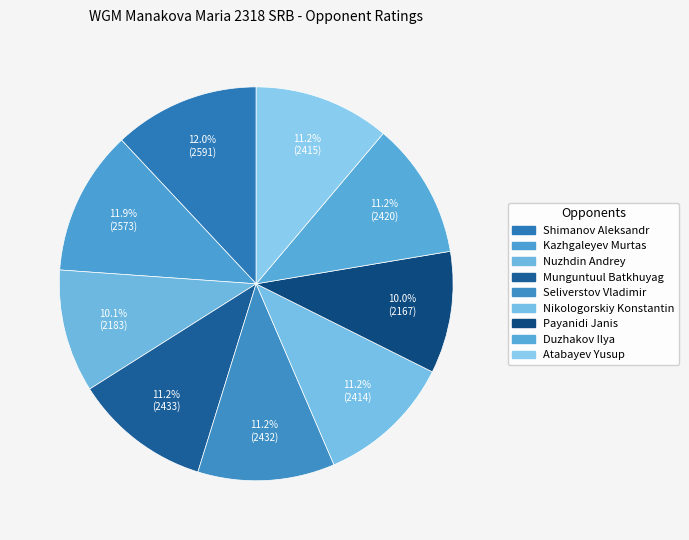

How many slices are in this pie chart?

9